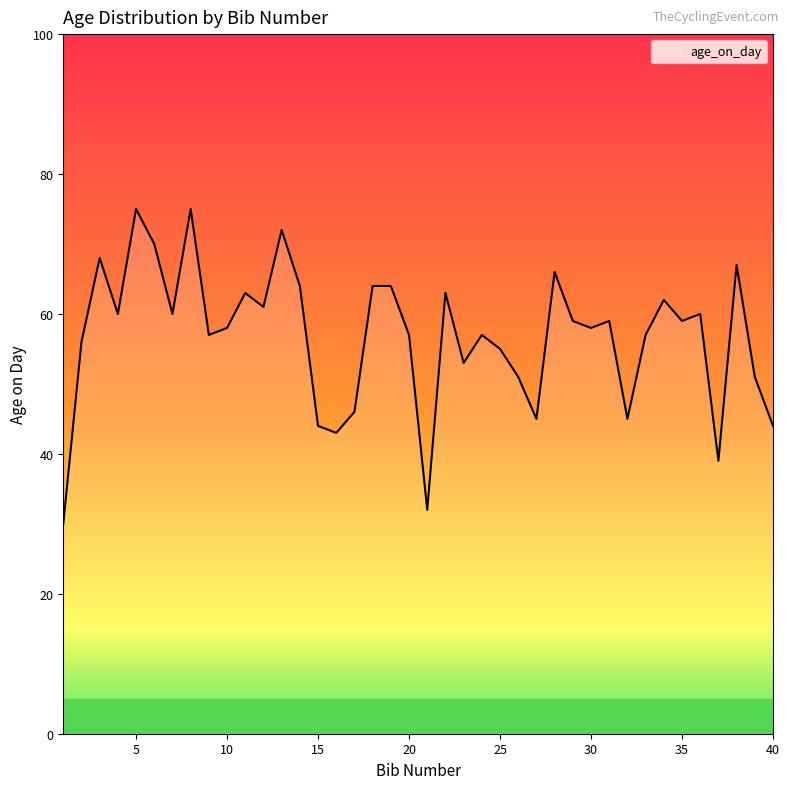

What is the smallest value displayed?

30